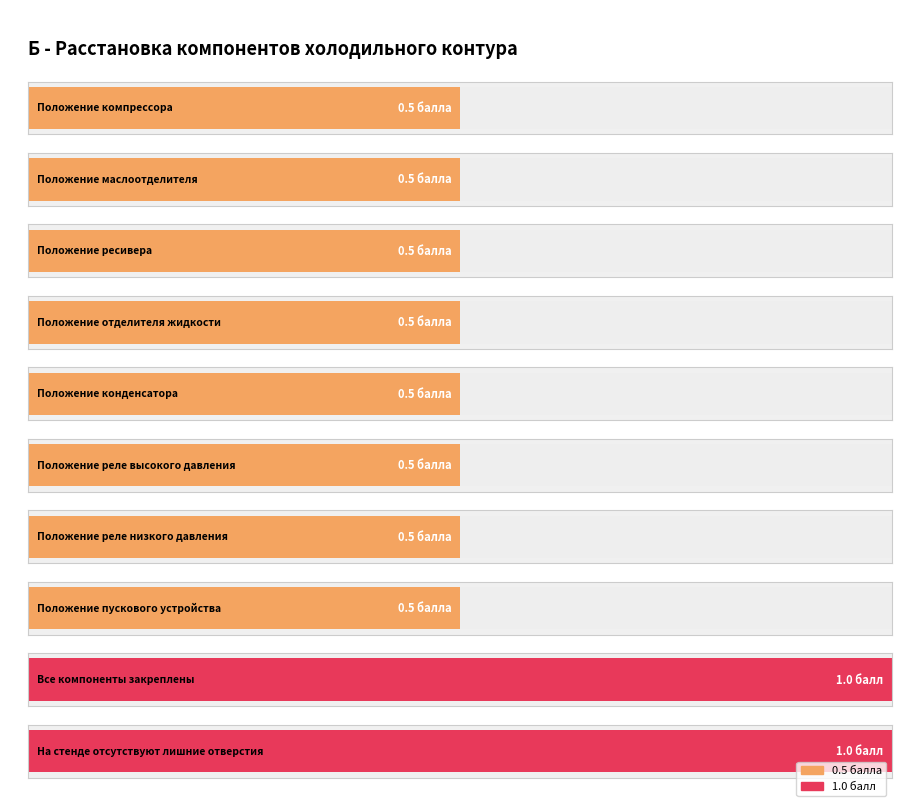

Reading left to right, extract all data points from this chart.

Положение компрессора=0.5	Положение маслоотделителя=0.5	Положение ресивера=0.5	Положение отделителя жидкости=0.5	Положение конденсатора=0.5	Положение реле высокого давления=0.5	Положение реле низкого давления=0.5	Положение пускового устройства=0.5	Все компоненты закреплены=1.0	На стенде отсутствуют лишние отверстия=1.0